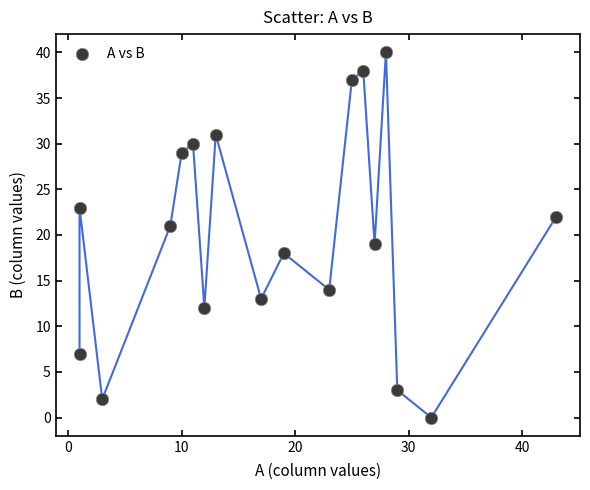

What is the range of X values (max minus min)?

42